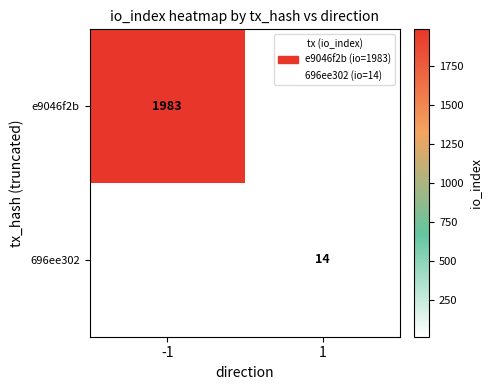

True or false: 696ee302 has a value of 22 at 1.

False